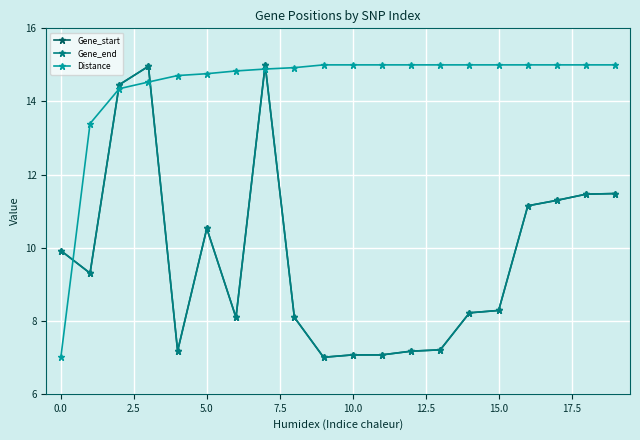

True or false: Gene_end has more than 0 interior local peaks.

True